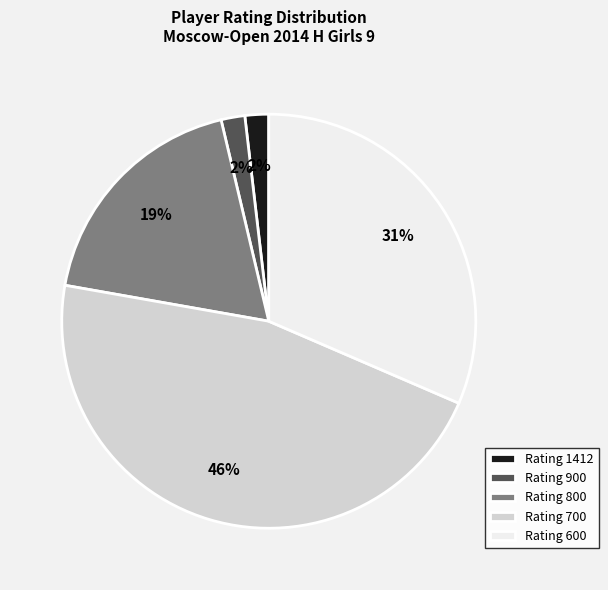

Do Rating 700 and Rating 800 together represent more than half of the pie?

Yes